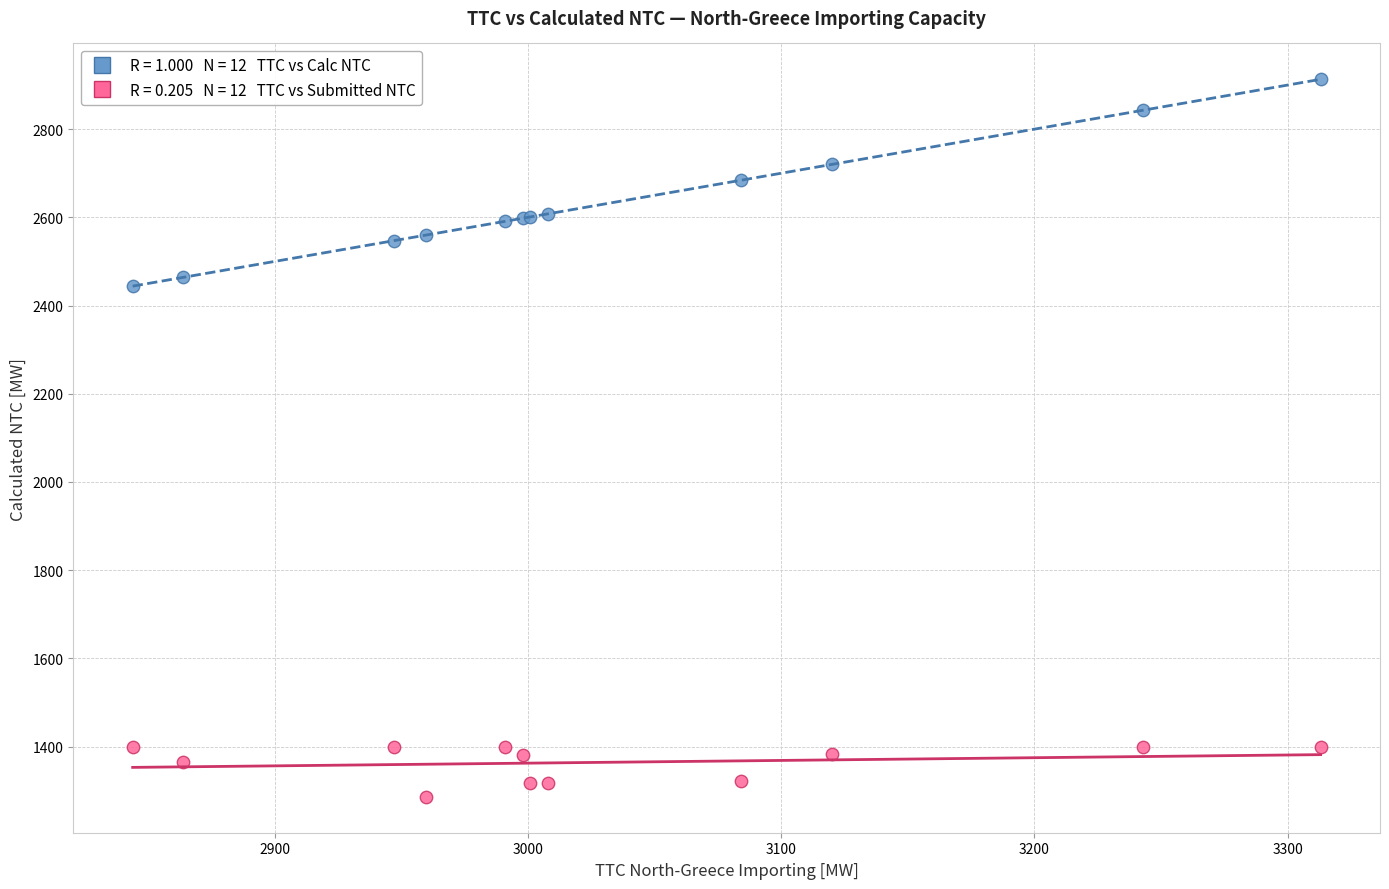

Across all series, what Y value is closest to 2099?

2444